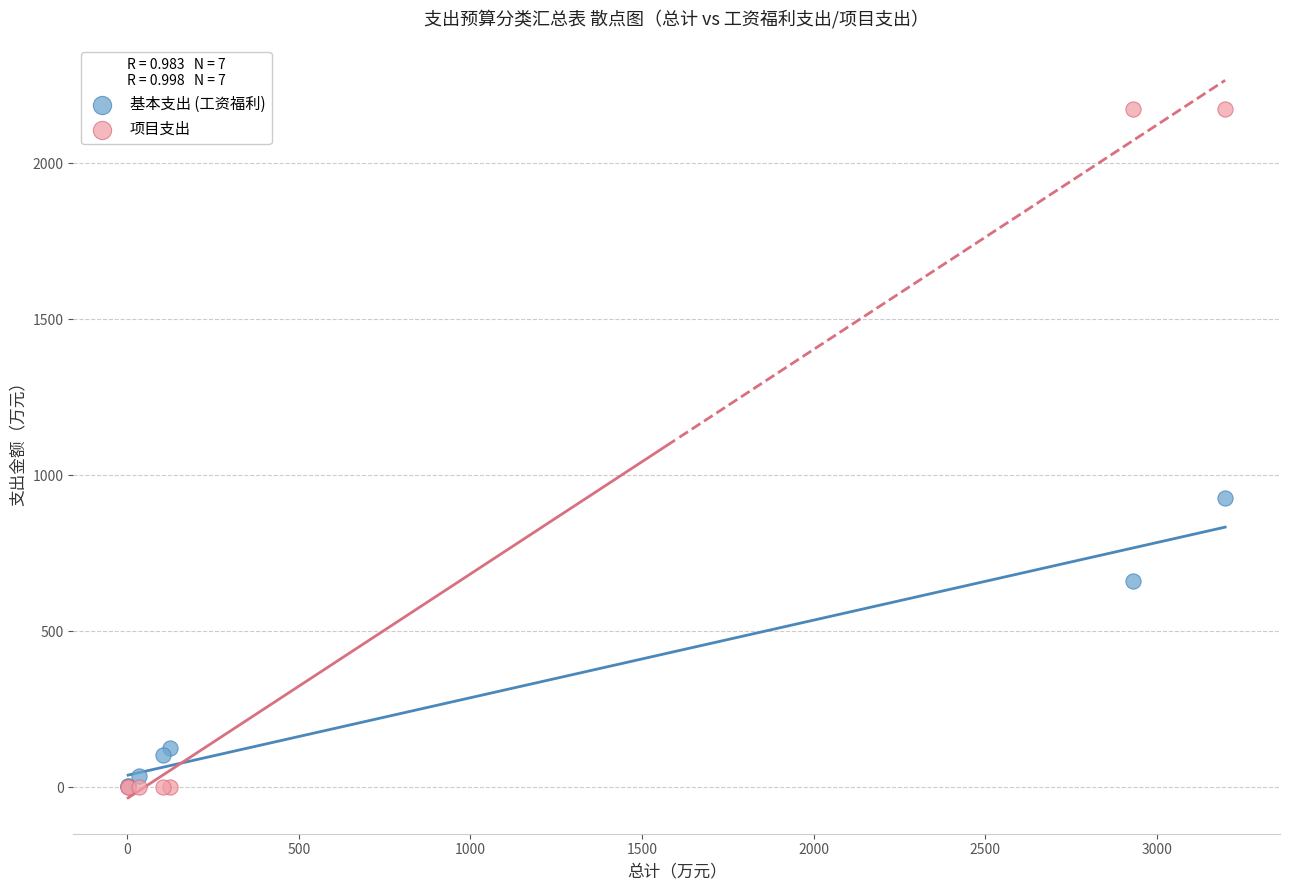

Which series has the largest Y range (max minus min)?

项目支出